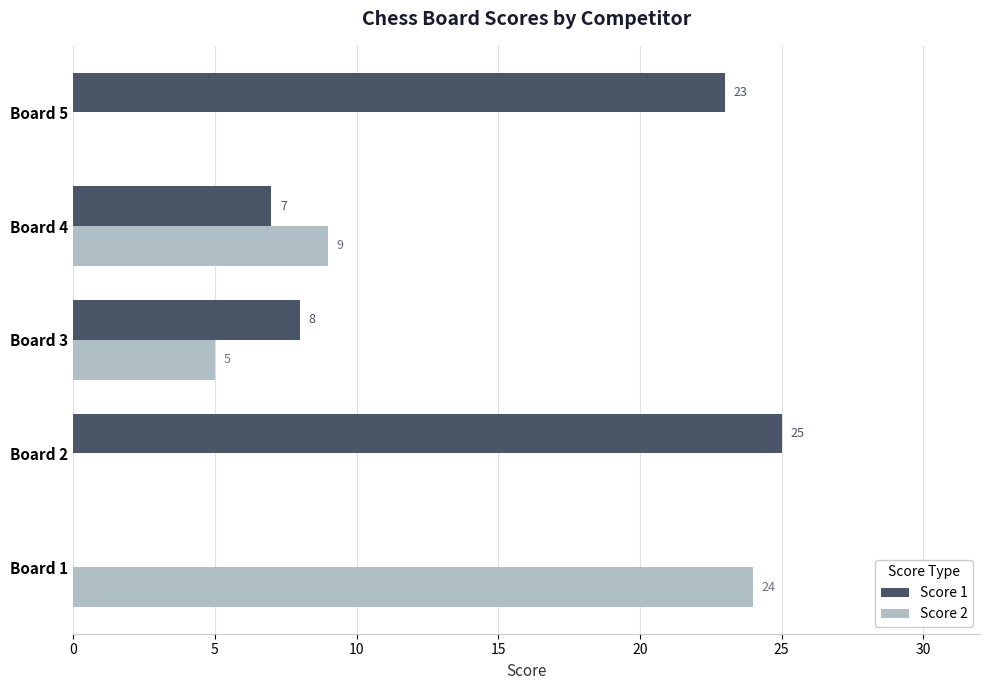

Which category has the highest value in the Score 2 series?

Board 1